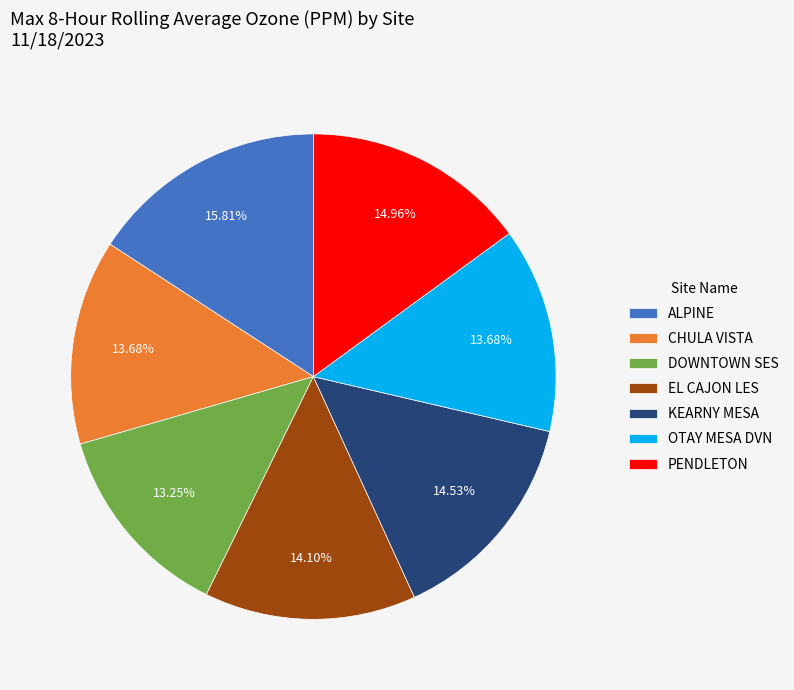

The PENDLETON slice represents 15% of the pie. True or false?

True